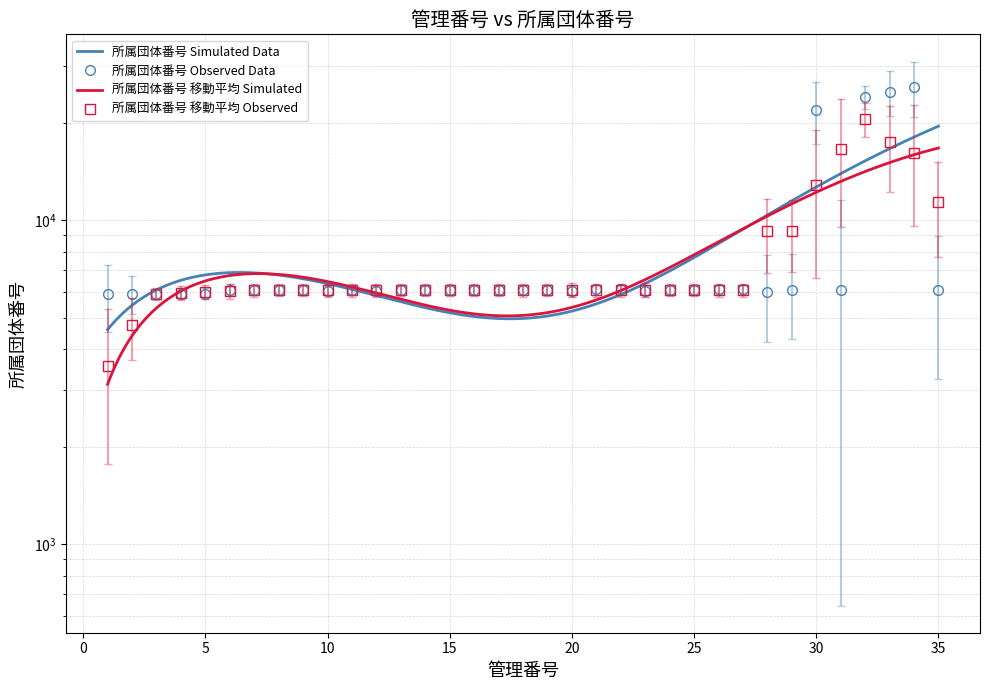

What is the value of the 34th point from the left?

25884